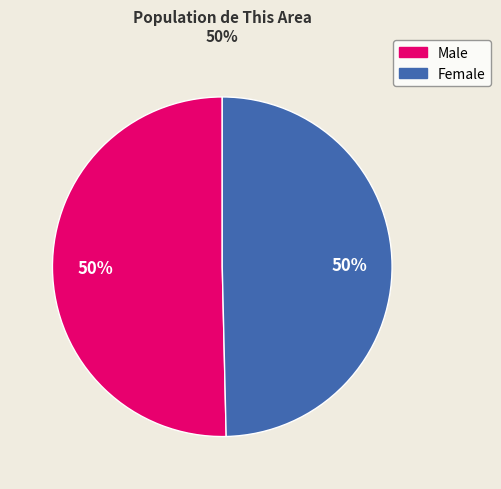

What percentage is the Male slice, to the nearest percent?

50%